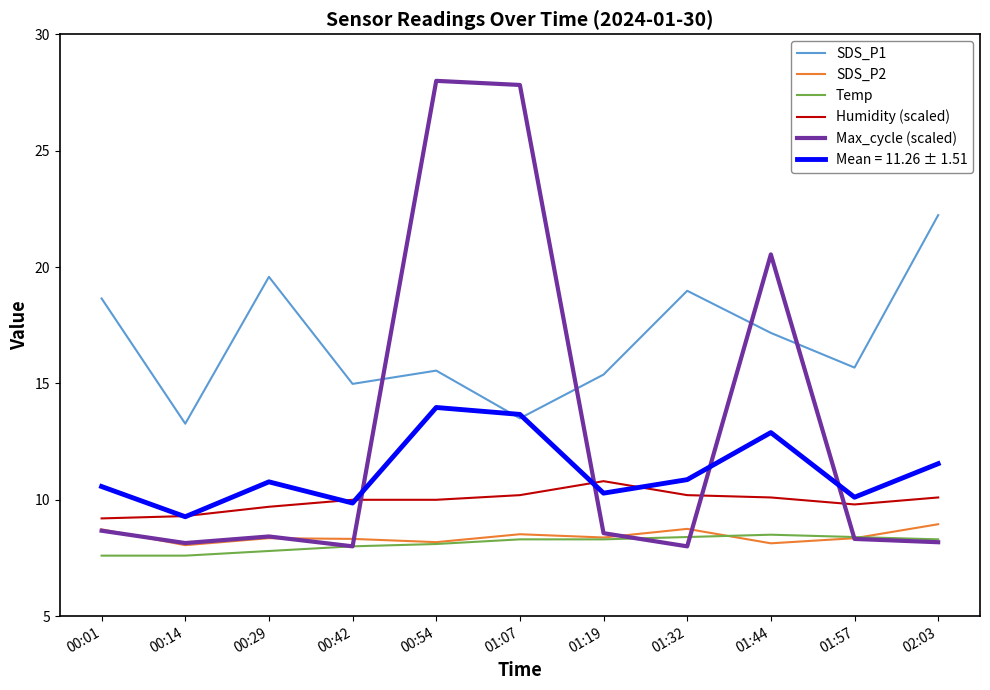

Where is Max_cycle (scaled) nearest to the value 18?

01:44